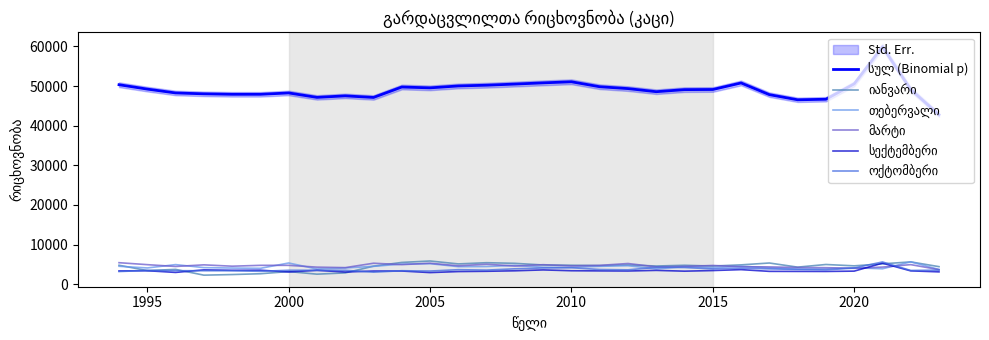

At 2010, list the series in order from largest to smallest.

სულ (Binomial p), მარტი, თებერვალი, სექტემბერი, ოქტომბერი, იანვარი